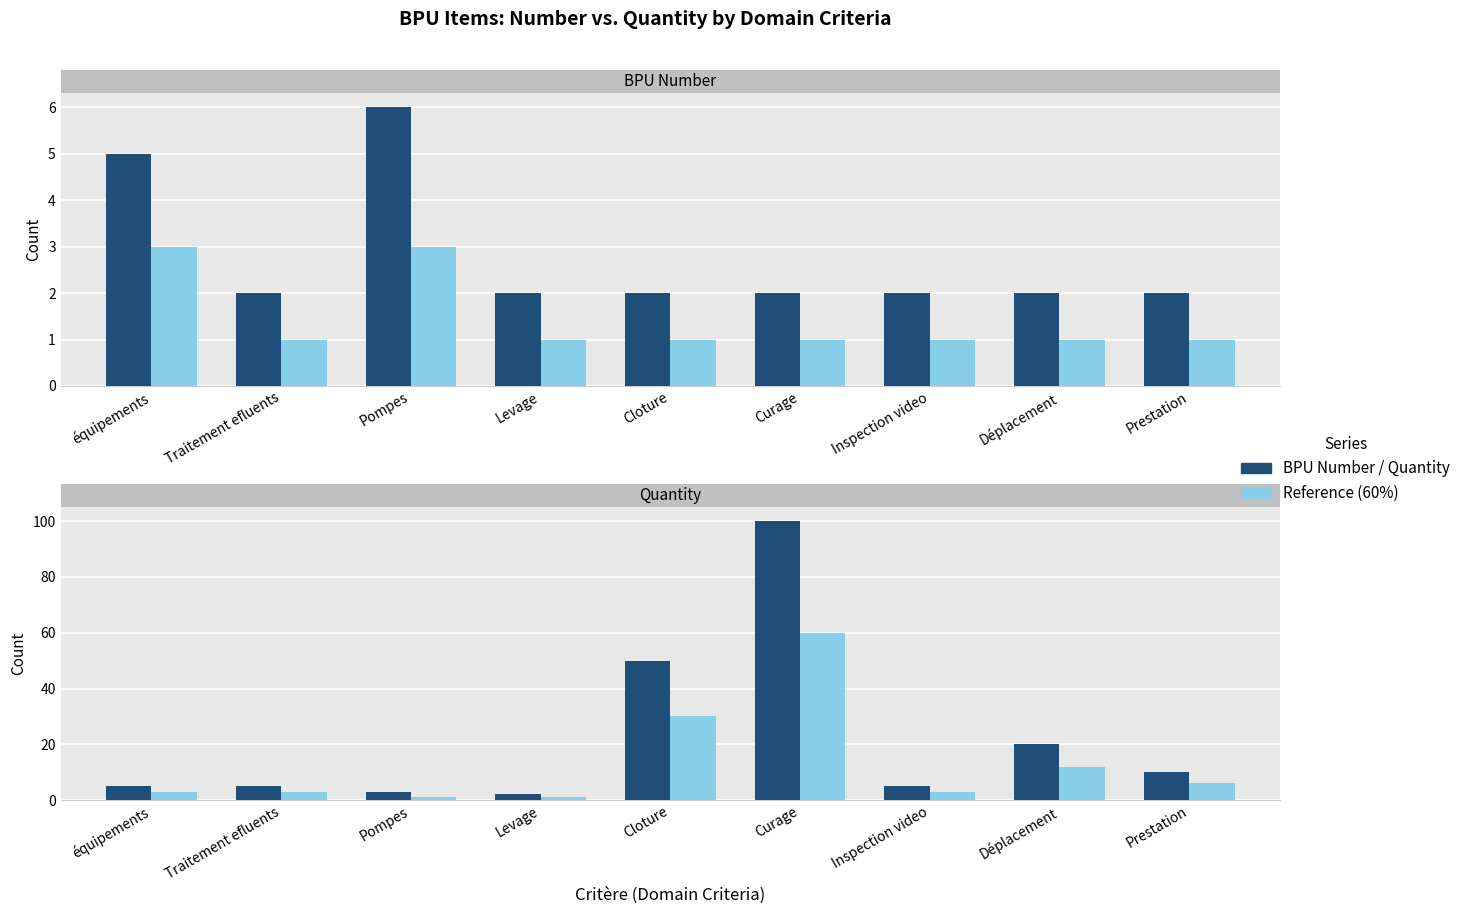

Is it true that BPU Number equals 3 at Inspection video?

False